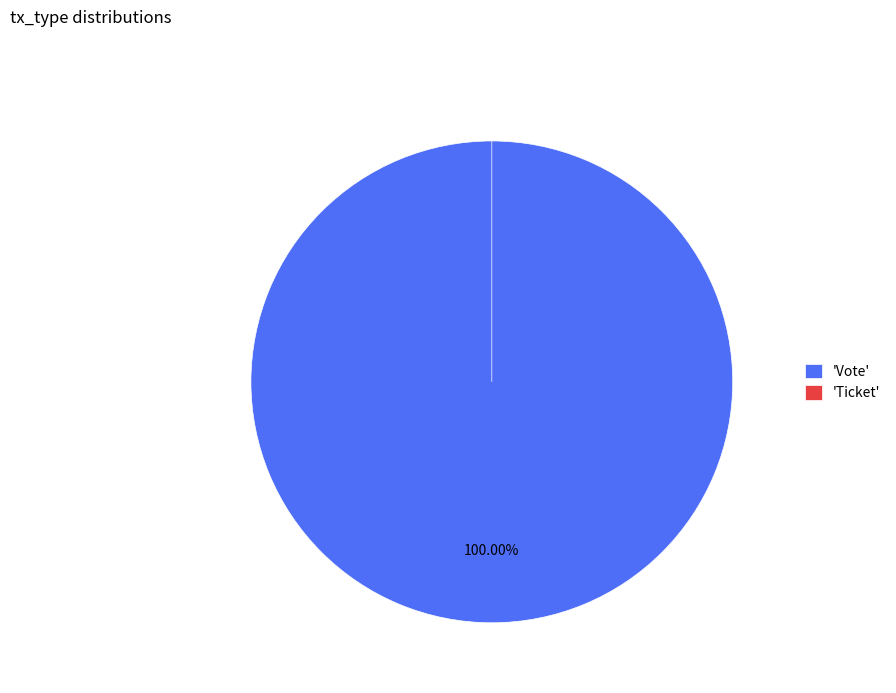

How many segments does this pie chart have?

2